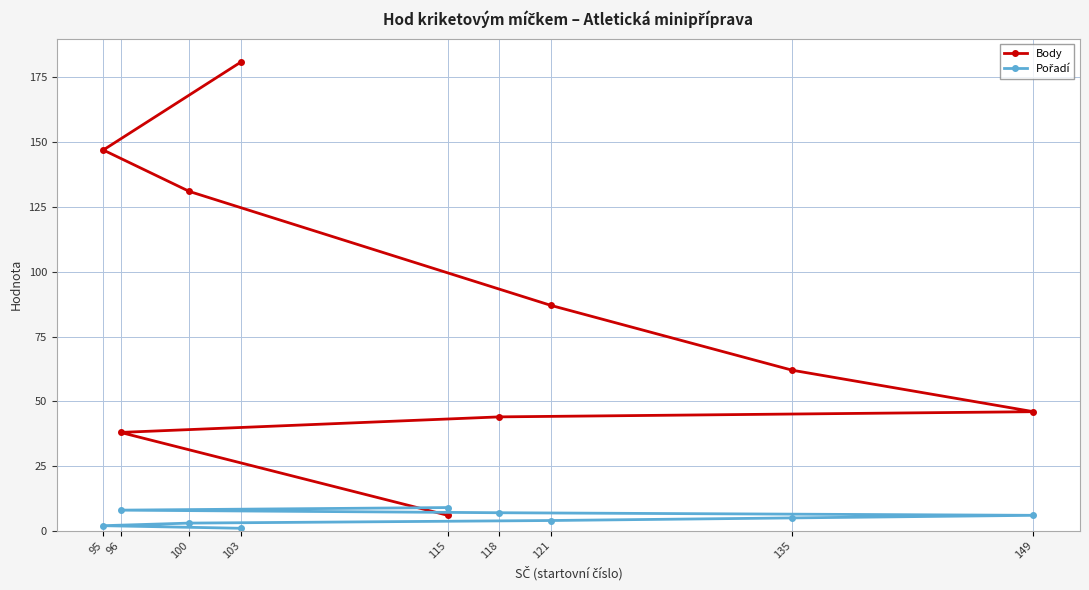

Read the Body value at 95, to the nearest 10.

150